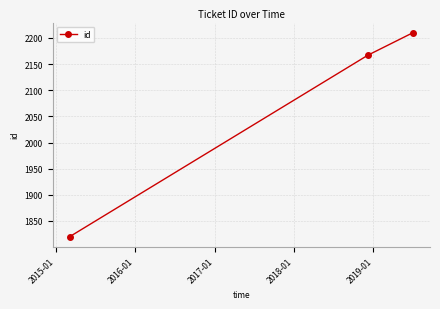

What is the value of the 2nd point from the left?

2167